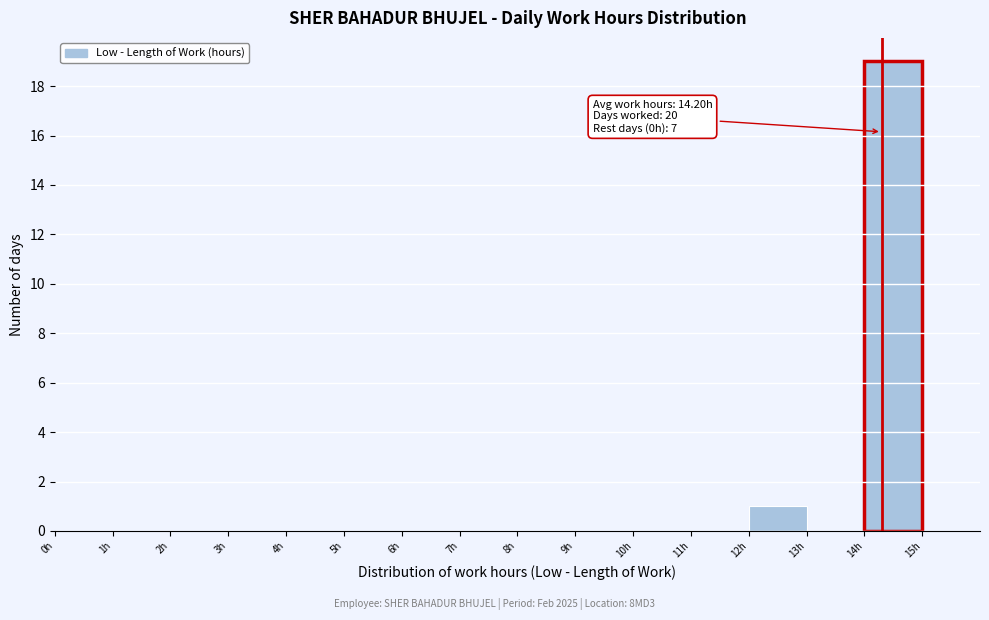

Which range on the x-axis has the tallest bar?

14 to 15